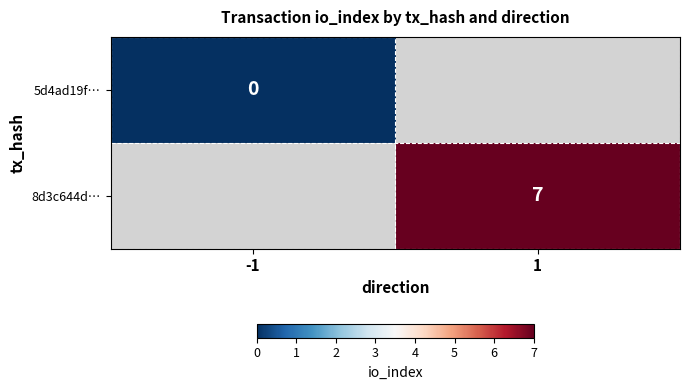

Which has a higher value, -1 or 1?

1